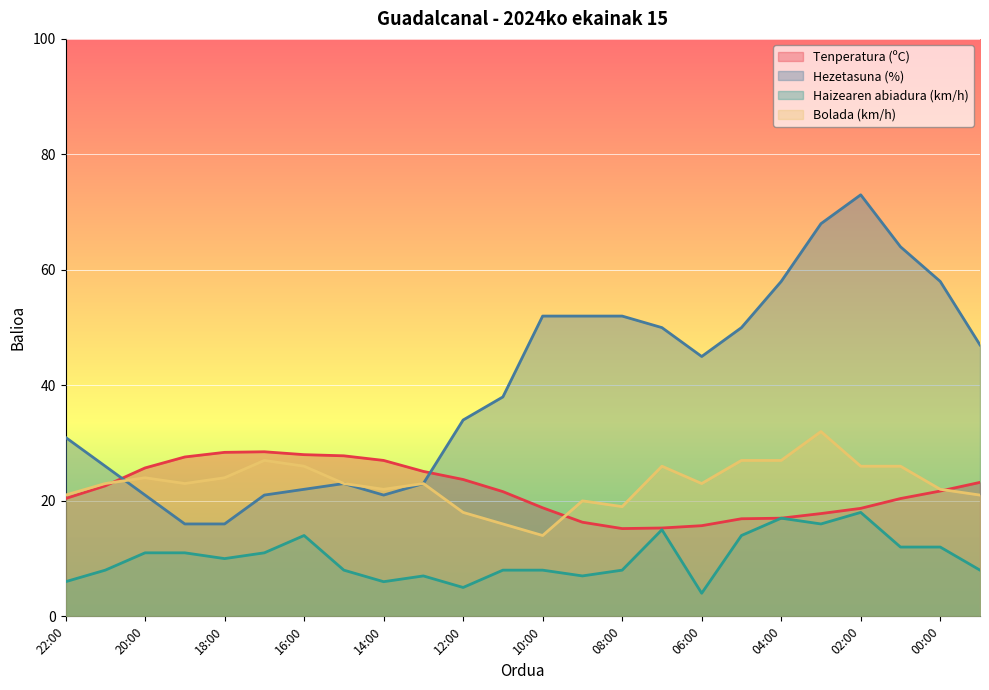

What is the spread (max minus min) of values at 05:00?

36.0